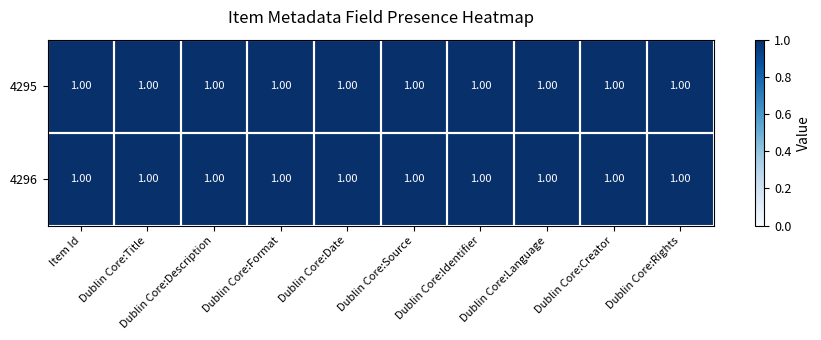

Which series has the widest spread of values?

4295